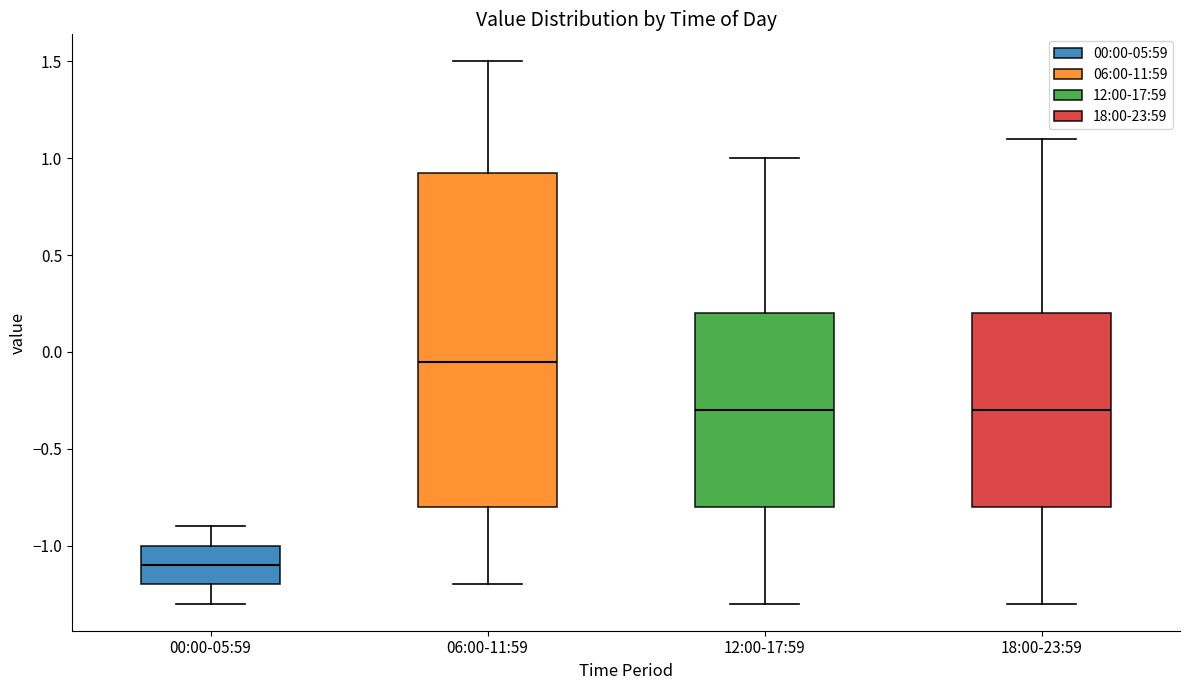

Reading left to right, transcribe this box plot: for each box, give where its median line is, the range the box spans, and where its two whiskers end, as read against the y-axis. The values are not printed on the chart, so give them approximately, as read against the axis.

00:00-05:59: median -1.10, box -1.20 to -1.00, whiskers -1.30 to -0.90
06:00-11:59: median -0.05, box -0.80 to 0.95, whiskers -1.20 to 1.50
12:00-17:59: median -0.30, box -0.80 to 0.20, whiskers -1.30 to 1.00
18:00-23:59: median -0.30, box -0.80 to 0.20, whiskers -1.30 to 1.10